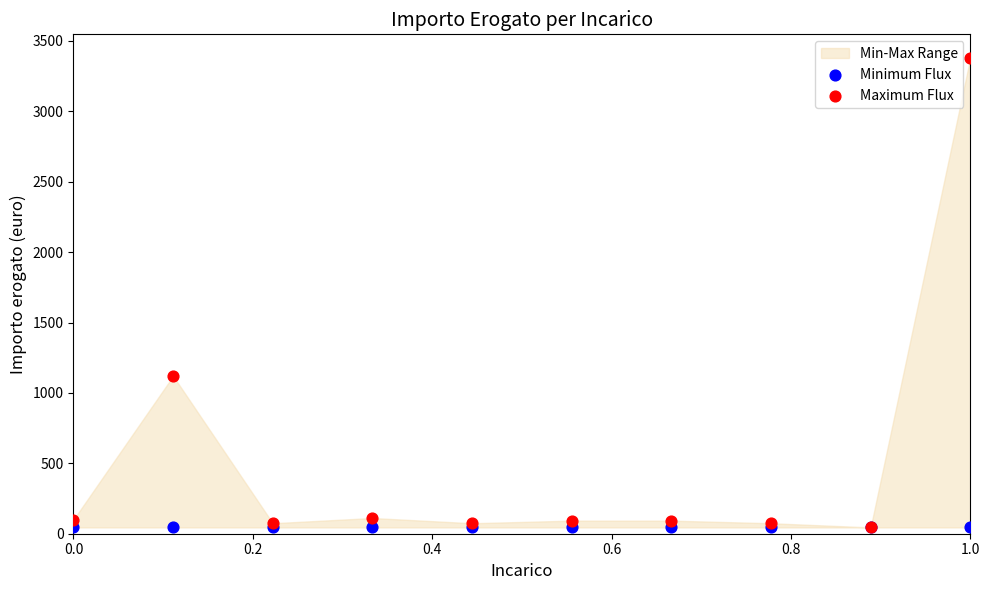

In the Maximum Flux series, what Y value is closest to 1712?

1120.0